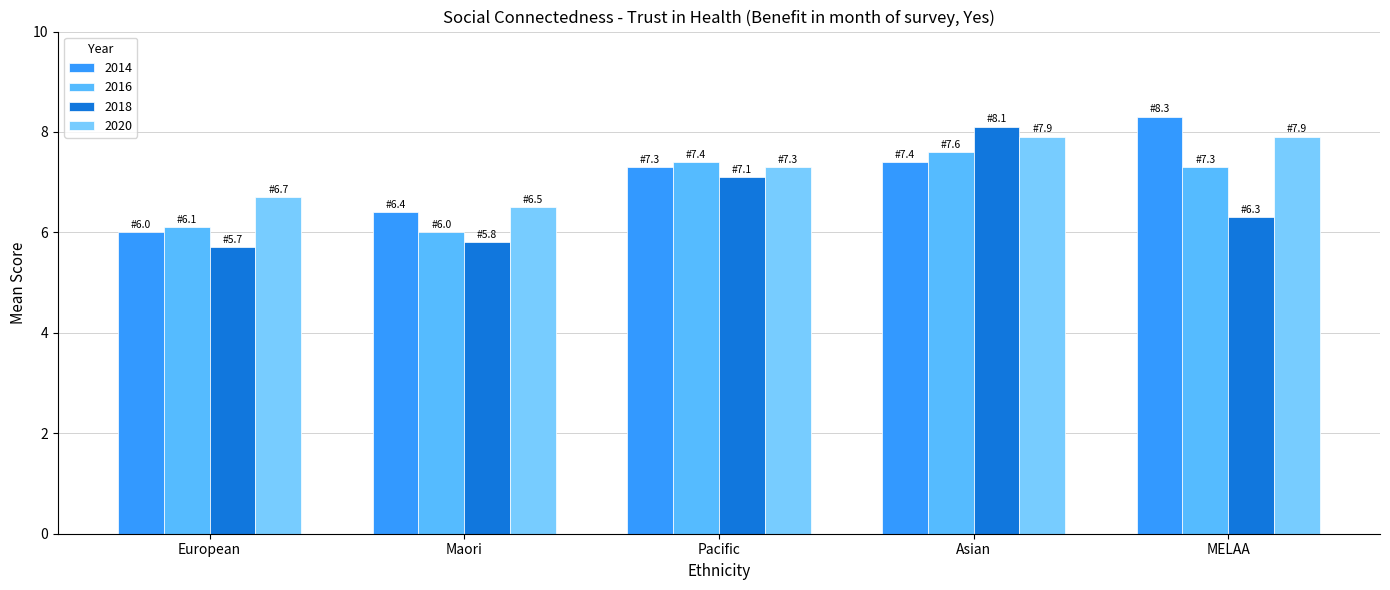

What is the total value across all series at Pacific?

29.1